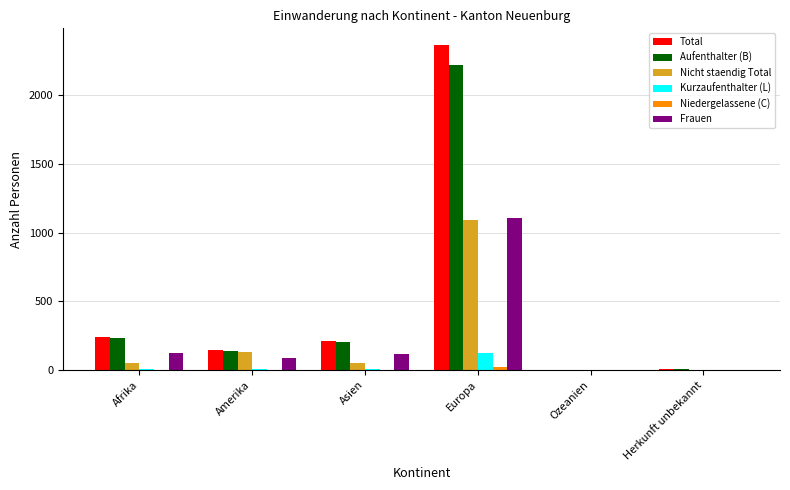

What is the difference between the Aufenthalter (B) values at Europa and Herkunft unbekannt?

2213